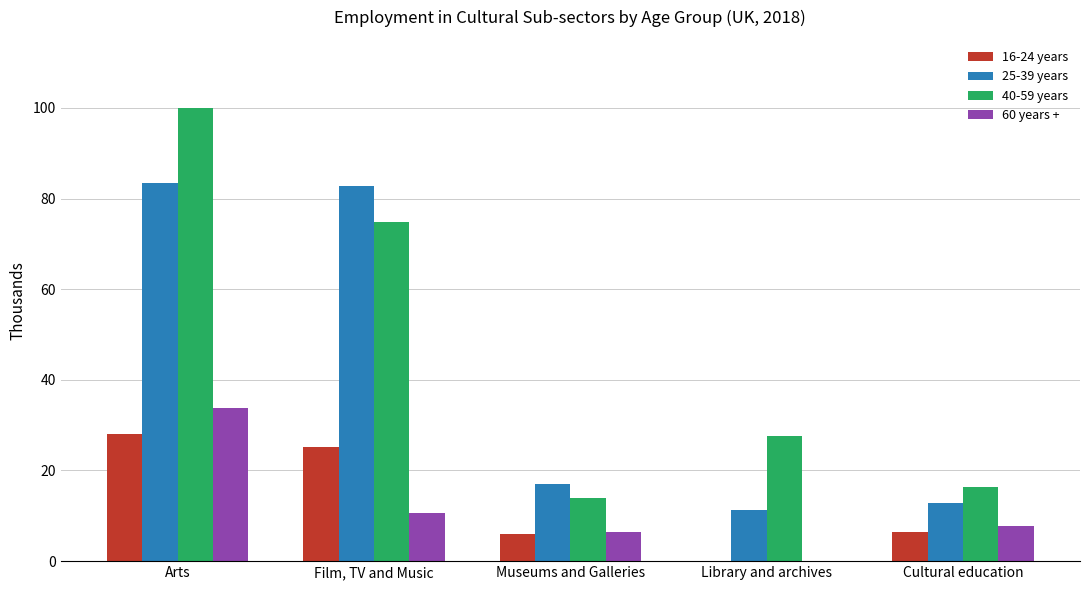

How many groups of bars are there?

5